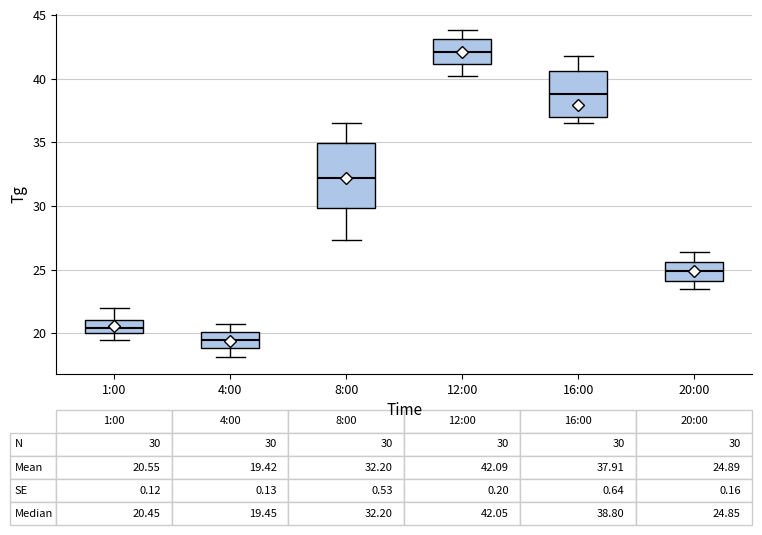

Which box has the highest median line?

12:00